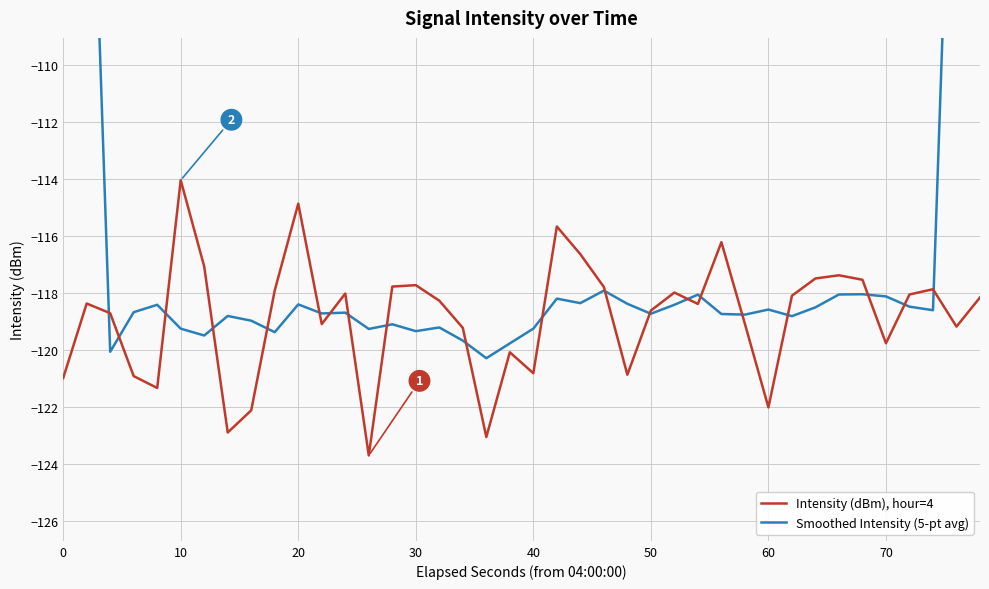

How many intersections are there between Smoothed Intensity (5-pt avg) and Intensity (dBm), hour=4?

20